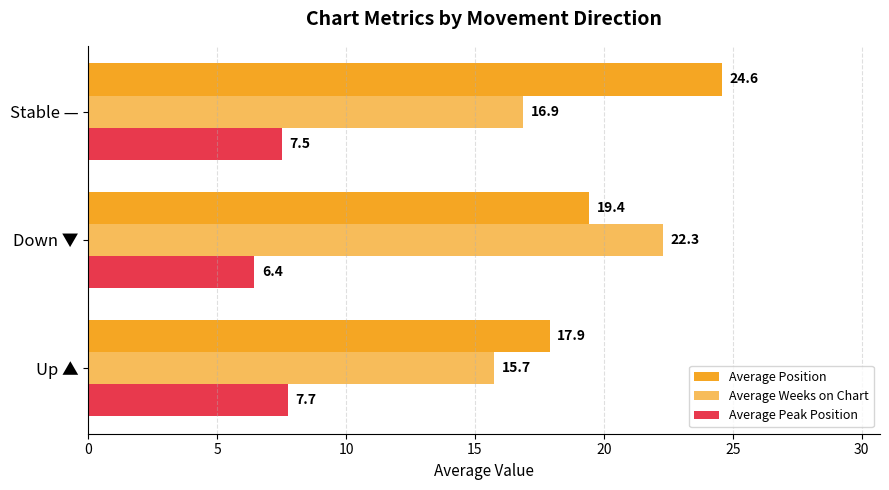

What is the smallest value displayed?

6.4